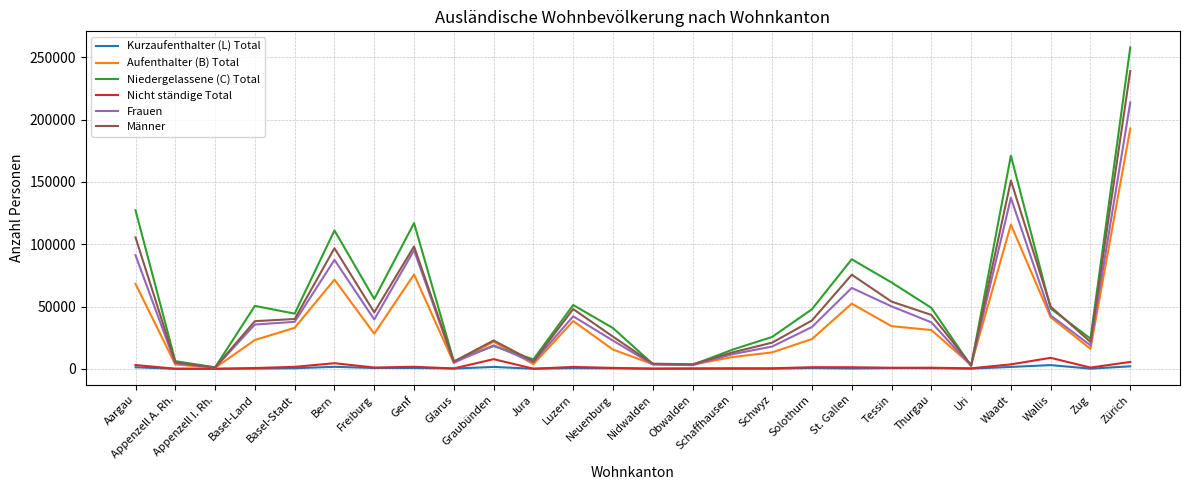

Count the number of data series in this chart.

6